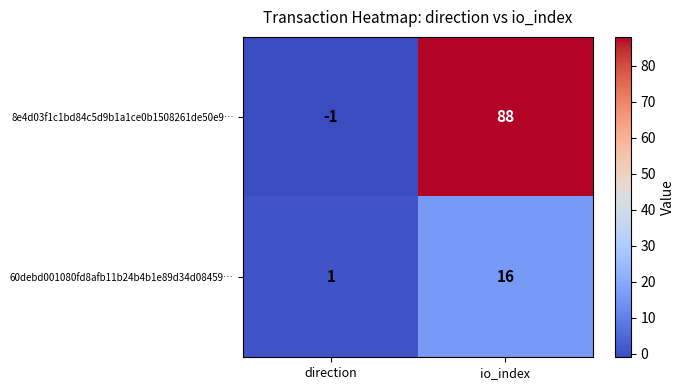

Which series has the largest total across all categories?

8e4d03f1c1bd84c5d9b1a1ce0b1508261de50e9…